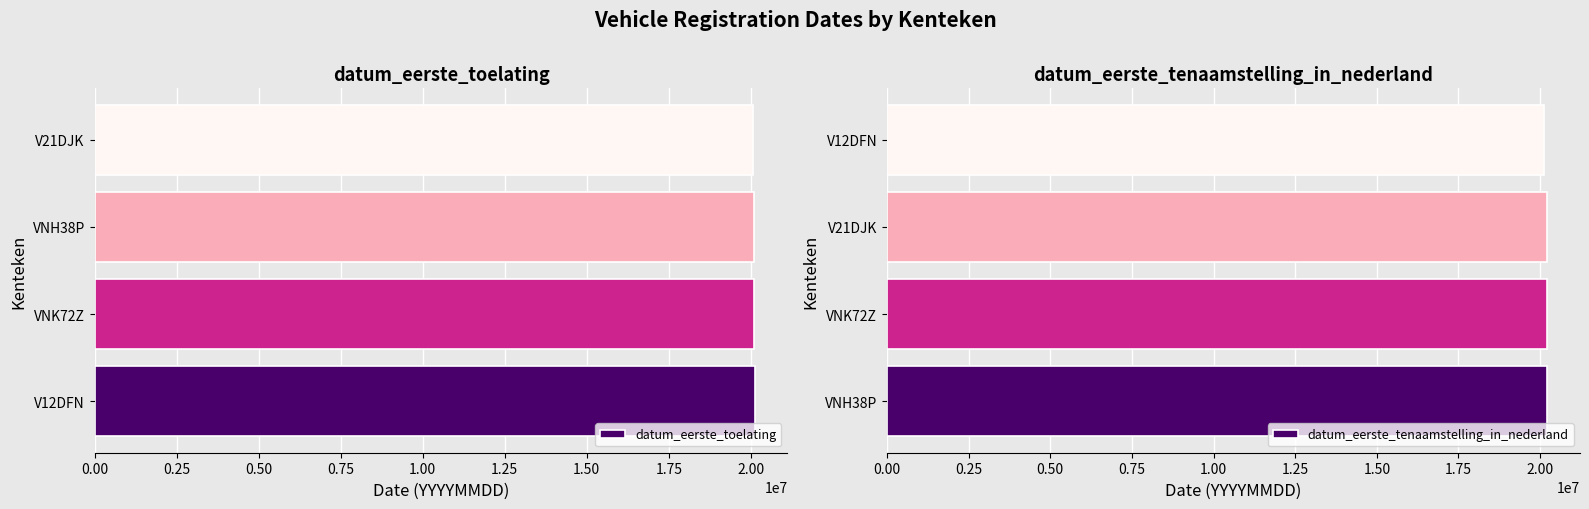

Reading left to right, transcribe all the data shown in this chart.

datum_eerste_toelating: 20110527	20080601	20080220	20061001
datum_eerste_tenaamstelling_in_nederland: 20211229	20211208	20210526	20110527